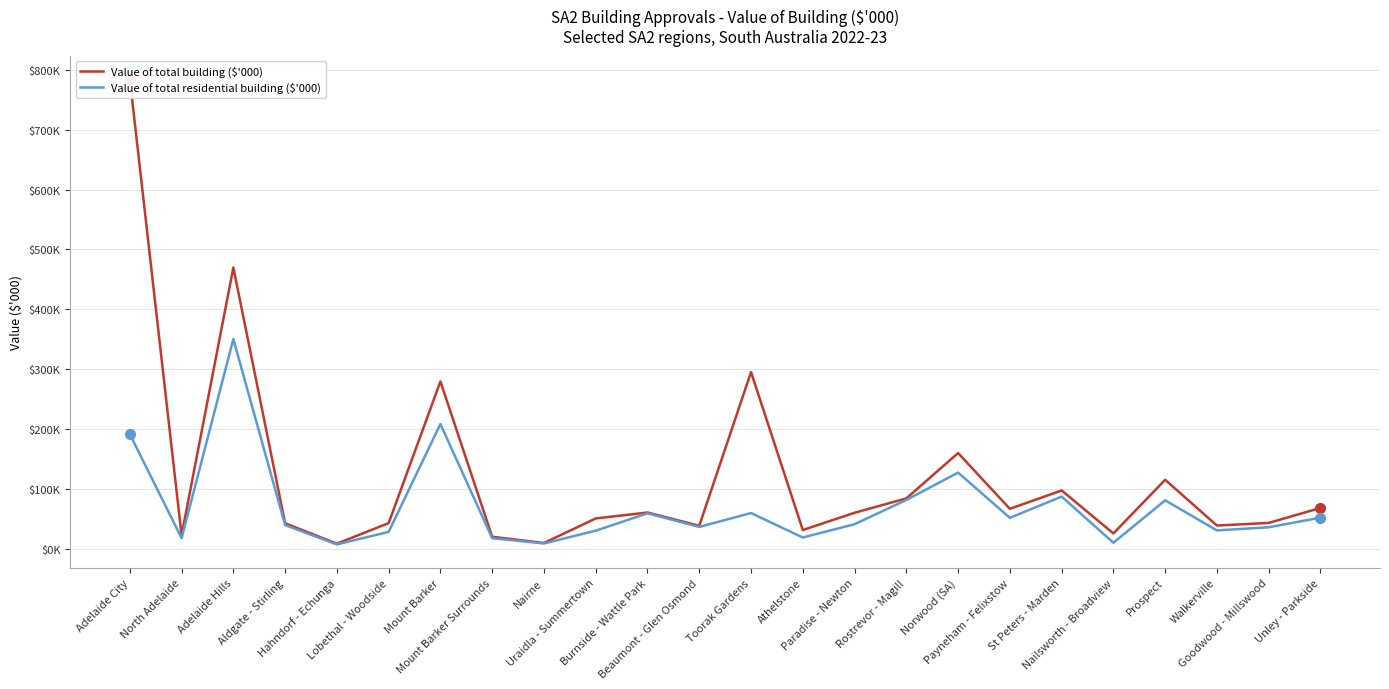

Reading right to left, transcribe all the data shown in this chart.

Value of total building ($'000): Unley - Parkside=68199.8	Goodwood - Millswood=43169.2	Walkerville=38752.7	Prospect=115223.7	Nailsworth - Broadview=25609.0	St Peters - Marden=97431.8	Payneham - Felixstow=66702.6	Norwood (SA)=159859.6	Rostrevor - Magill=84146.6	Paradise - Newton=60101.0	Athelstone=31299.0	Toorak Gardens=295166.2	Beaumont - Glen Osmond=38388.8	Burnside - Wattle Park=60559.5	Uraidla - Summertown=50631.8	Nairne=9660.2	Mount Barker Surrounds=20045.0	Mount Barker=279453.5	Lobethal - Woodside=42863.9	Hahndorf - Echunga=8477.6	Aldgate - Stirling=42532.9	Adelaide Hills=469773.8	North Adelaide=22638.0	Adelaide City=784688.9
Value of total residential building ($'000): Unley - Parkside=52017.6	Goodwood - Millswood=35891.8	Walkerville=30646.3	Prospect=80882.6	Nailsworth - Broadview=10079.4	St Peters - Marden=87193.4	Payneham - Felixstow=51601.9	Norwood (SA)=127195.4	Rostrevor - Magill=81511.4	Paradise - Newton=41036.5	Athelstone=18799.0	Toorak Gardens=59656.4	Beaumont - Glen Osmond=36468.8	Burnside - Wattle Park=59210.8	Uraidla - Summertown=30183.8	Nairne=8829.2	Mount Barker Surrounds=17597.8	Mount Barker=208394.8	Lobethal - Woodside=28218.8	Hahndorf - Echunga=7199.8	Aldgate - Stirling=39509.1	Adelaide Hills=350296.5	North Adelaide=17673.5	Adelaide City=191457.1